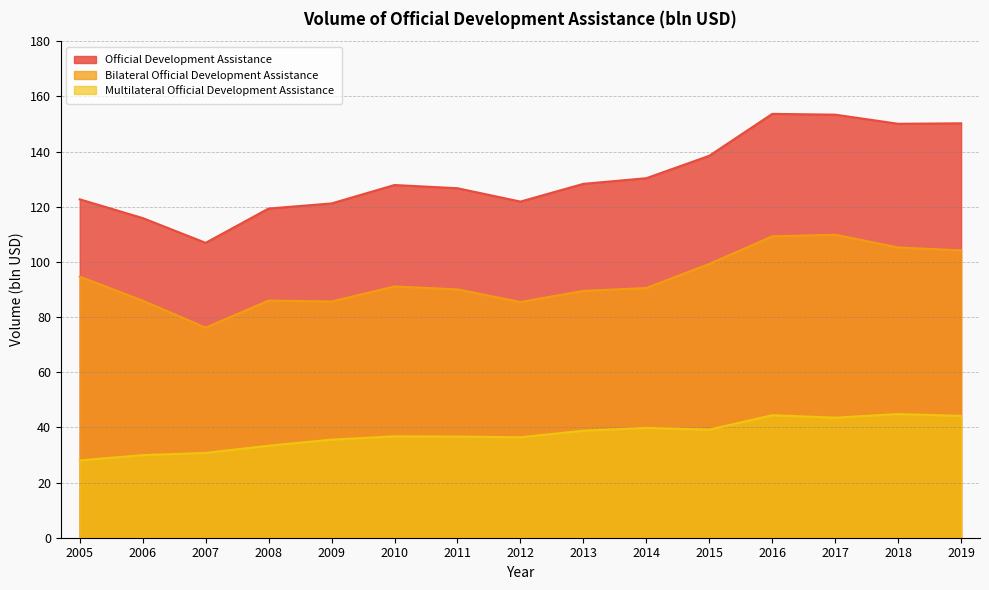

Where is the first local maximum for Multilateral Official Development Assistance?

2010